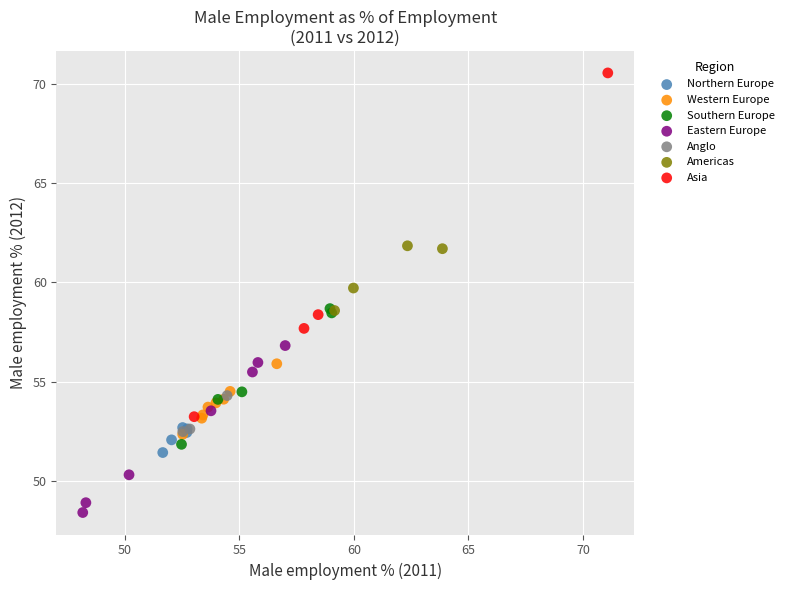

Which series reaches the maximum Y coordinate?

Asia